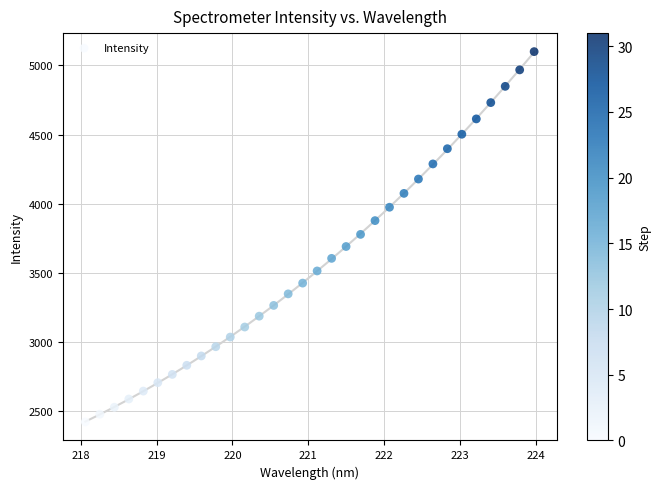

What is the range of Y values (max minus min)?

2676.5